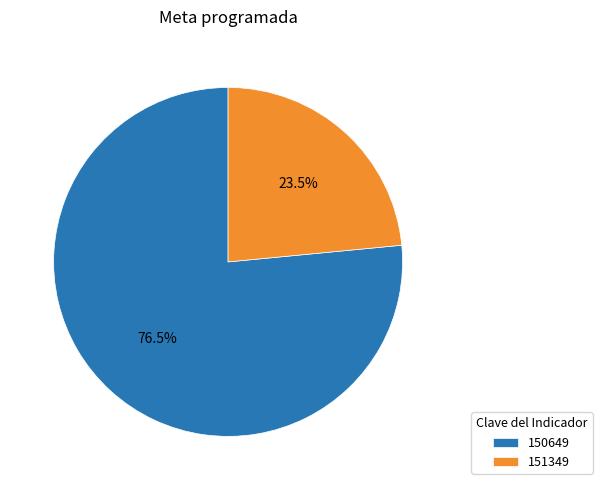

What is the total percentage of 151349 and 150649?

100.0%